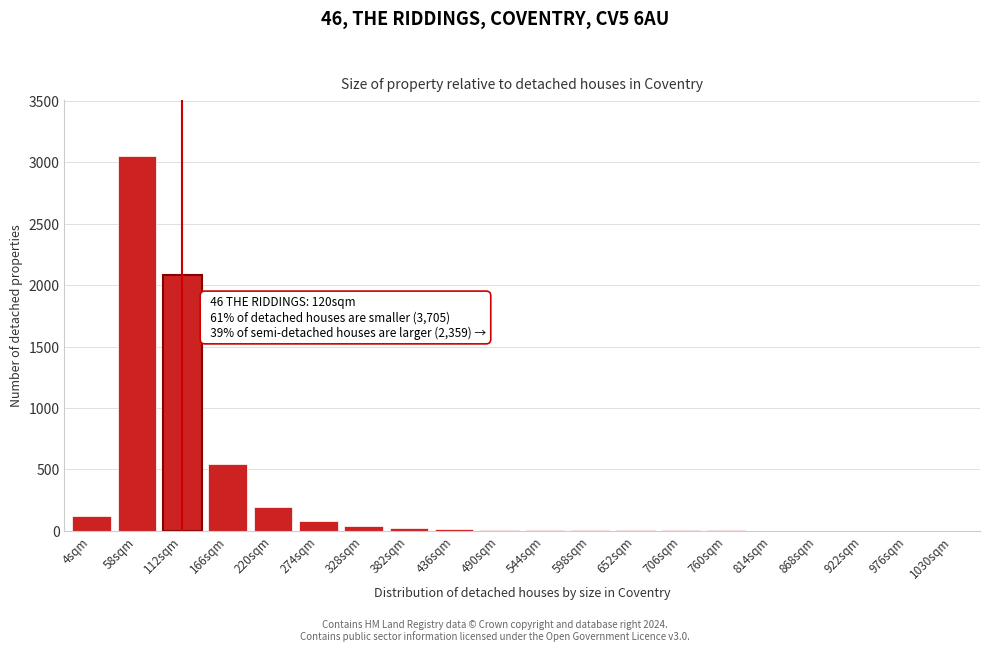

At which label is the value closest to 1525?

112sqm